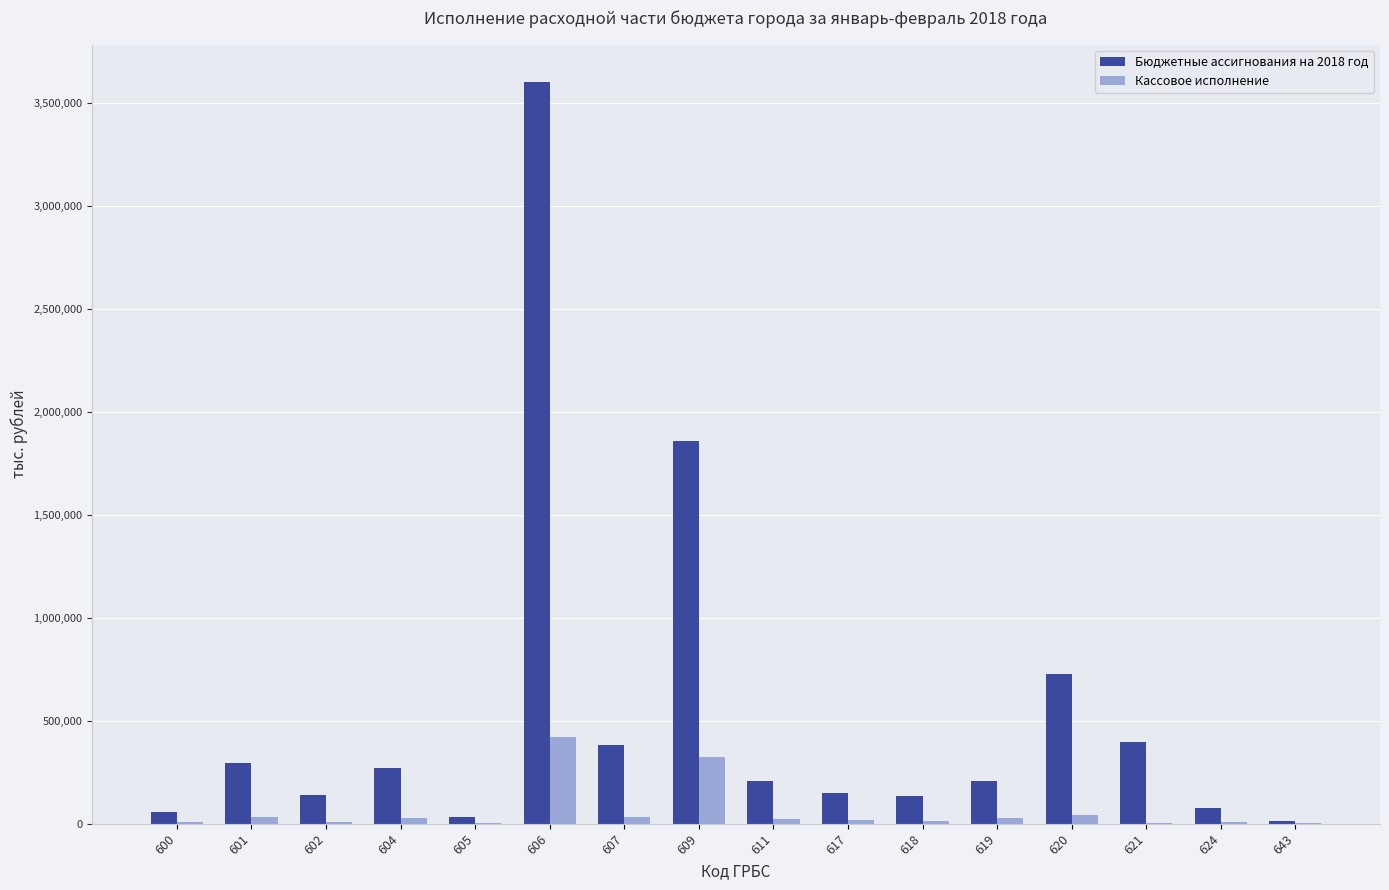

Which series changed the most between 604 and 624?

Бюджетные ассигнования на 2018 год